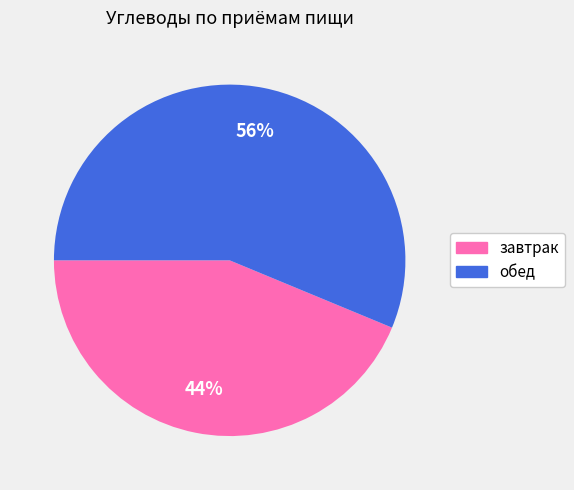

Which category has the biggest portion of the pie?

обед